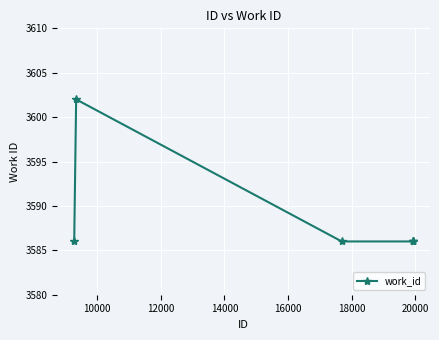

True or false: there are more than 0 points higher than both neighbors.

True